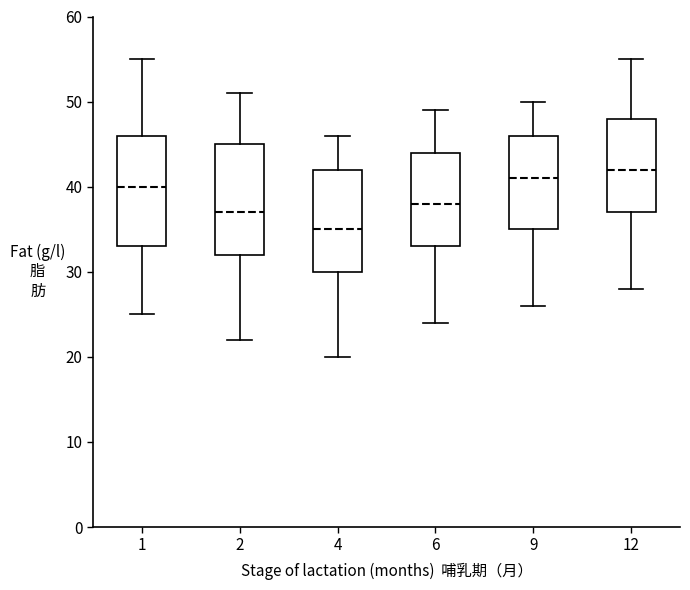

Reading left to right, transcribe this box plot: for each box, give where its median line is, the range the box spans, and where its two whiskers end, as read against the y-axis. The values are not printed on the chart, so give them approximately, as read against the axis.

1: median 40, box 33 to 46, whiskers 25 to 55
2: median 37, box 32 to 45, whiskers 22 to 51
4: median 35, box 30 to 42, whiskers 20 to 46
6: median 38, box 33 to 44, whiskers 24 to 49
9: median 41, box 35 to 46, whiskers 26 to 50
12: median 42, box 37 to 48, whiskers 28 to 55